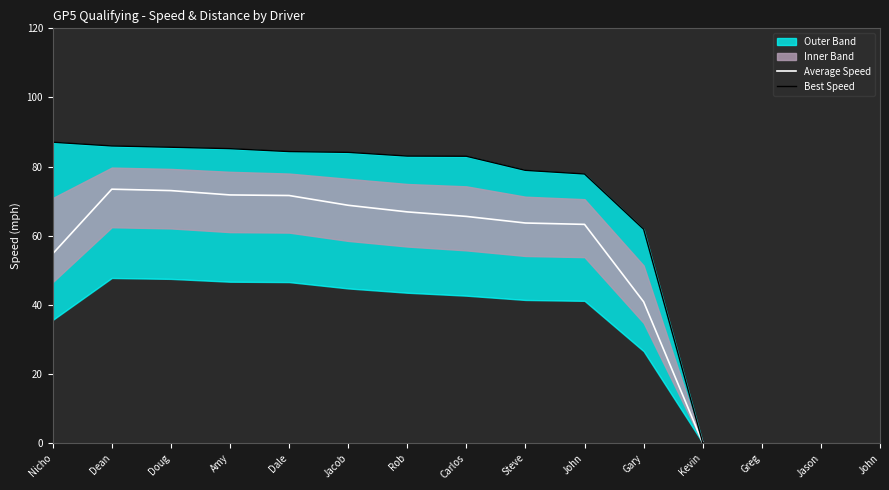

Where does the Average Speed series first go above 63?

Dean